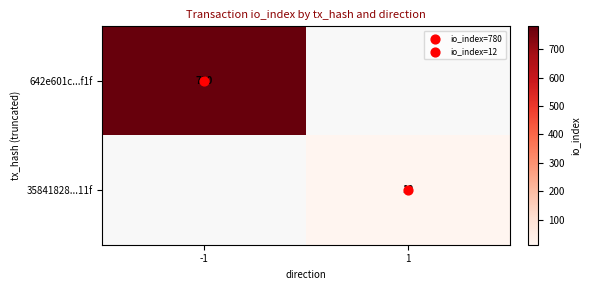

Is the value of 642e601c...f1f at -1 greater than the value of 35841828...11f at 1?

Yes